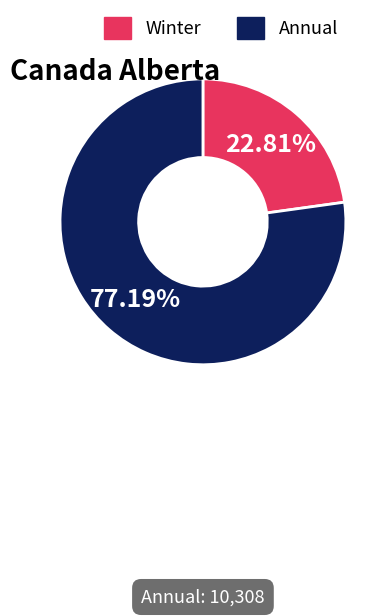

Rank the categories by value from highest to lowest.

Annual, Winter